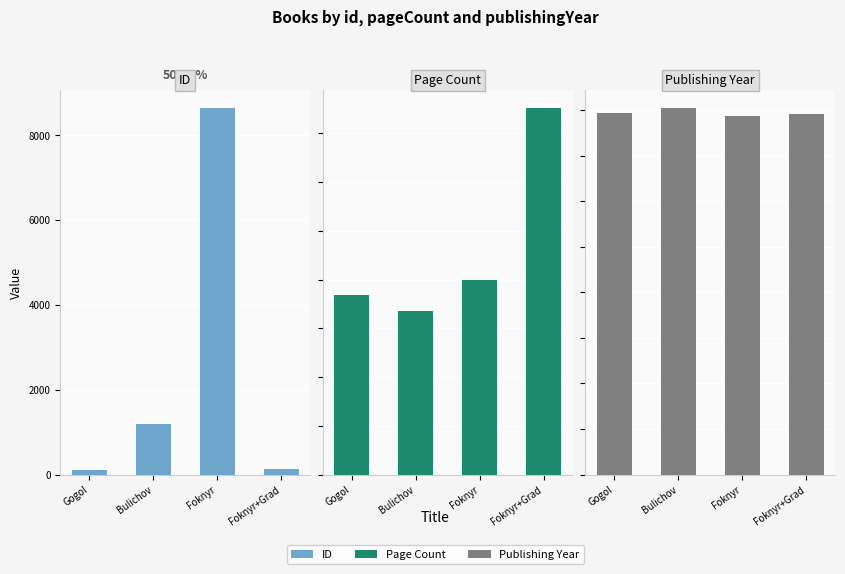

Reading left to right, extract all data points from this chart.

ID: 109	1186	8642	136
Page Count: 368	336	400	752
Publishing Year: 1982	2012	1967	1980